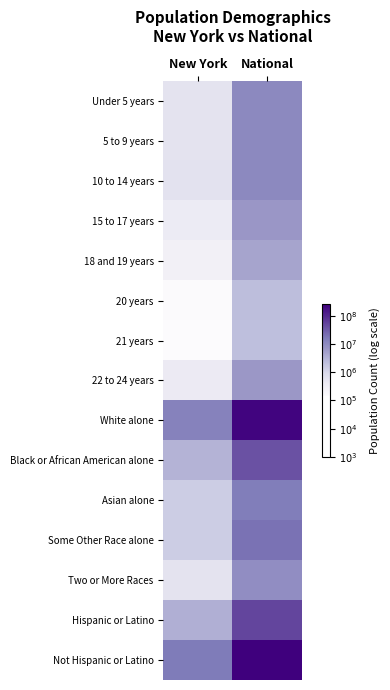

What is the smallest value displayed?

5.2